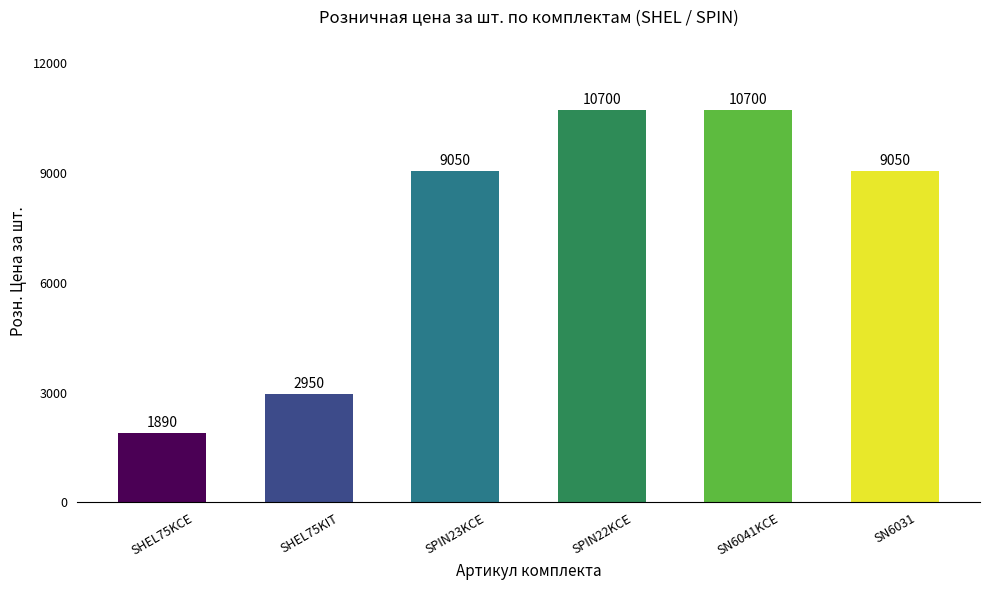

What is the sum of all values?

44340